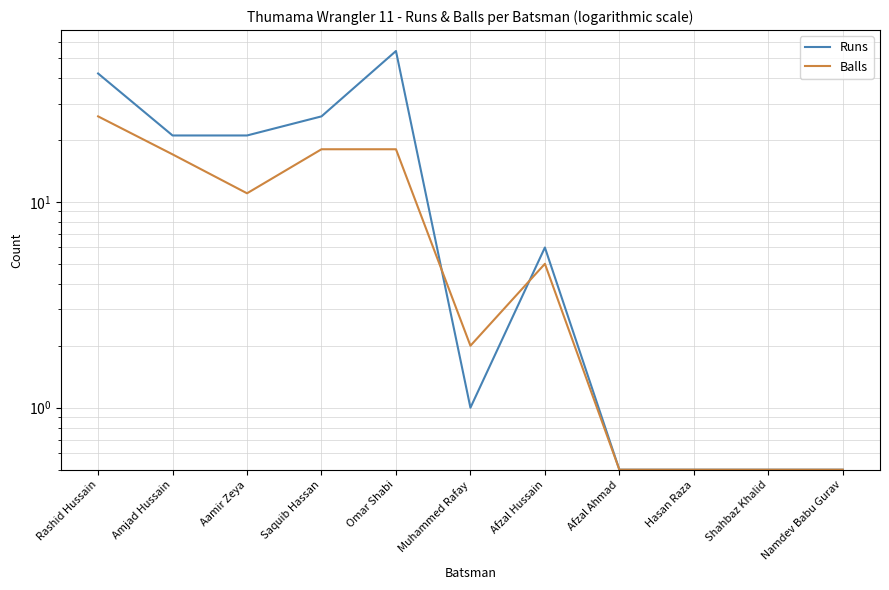

The value of Runs at Aamir Zeya is 21.0. True or false?

True